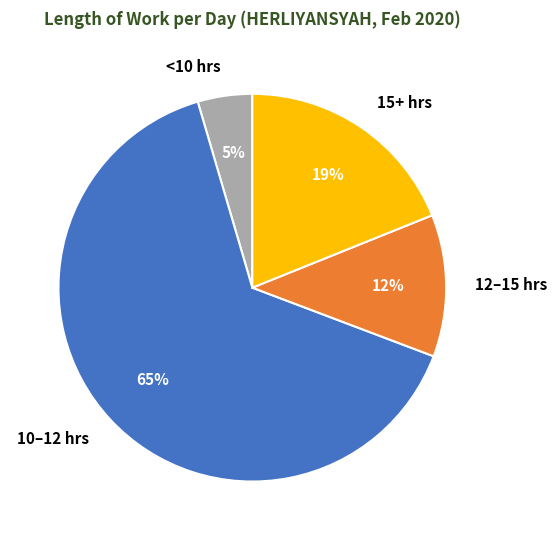

Does 10–12 hrs account for over 50% of the chart?

Yes